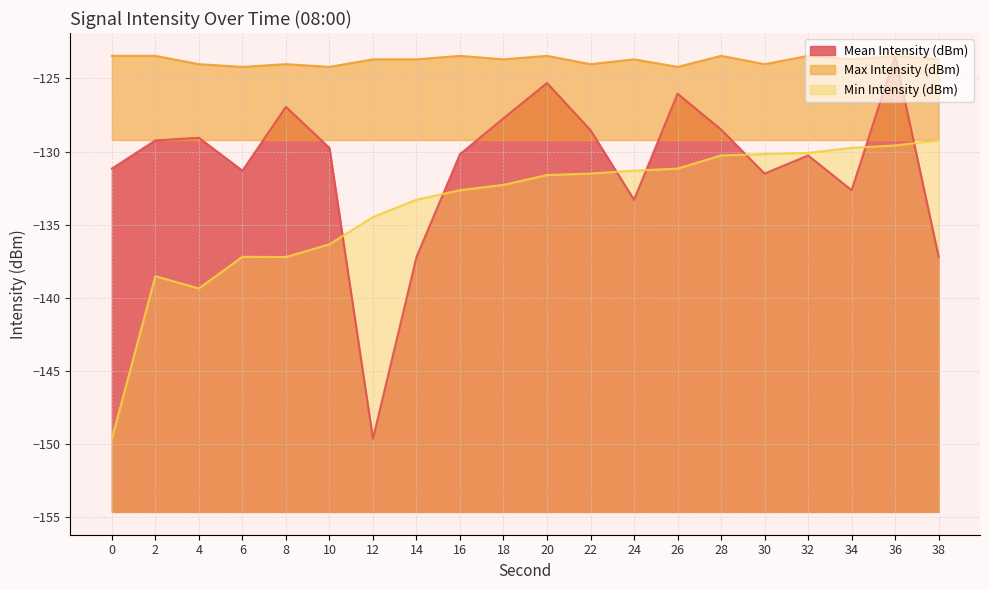

Does the chart display data point markers on the line(s)?

No